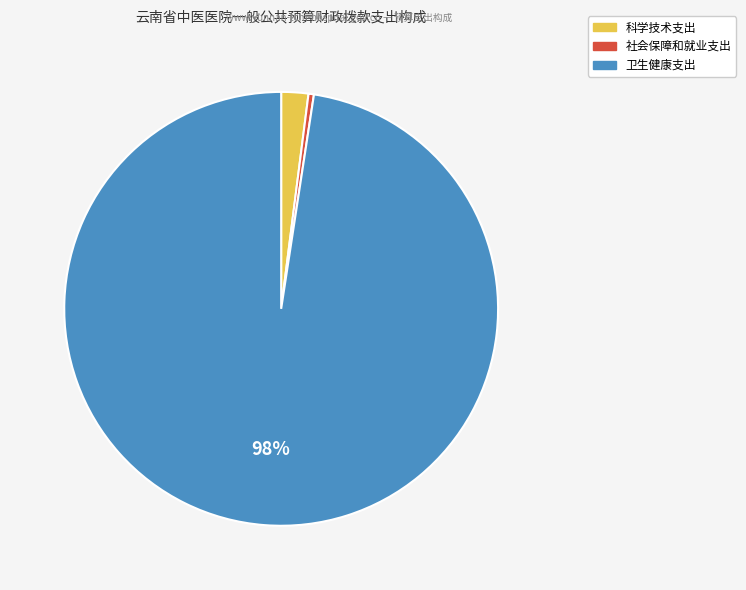

Do 卫生健康支出 and 社会保障和就业支出 together represent more than half of the pie?

Yes